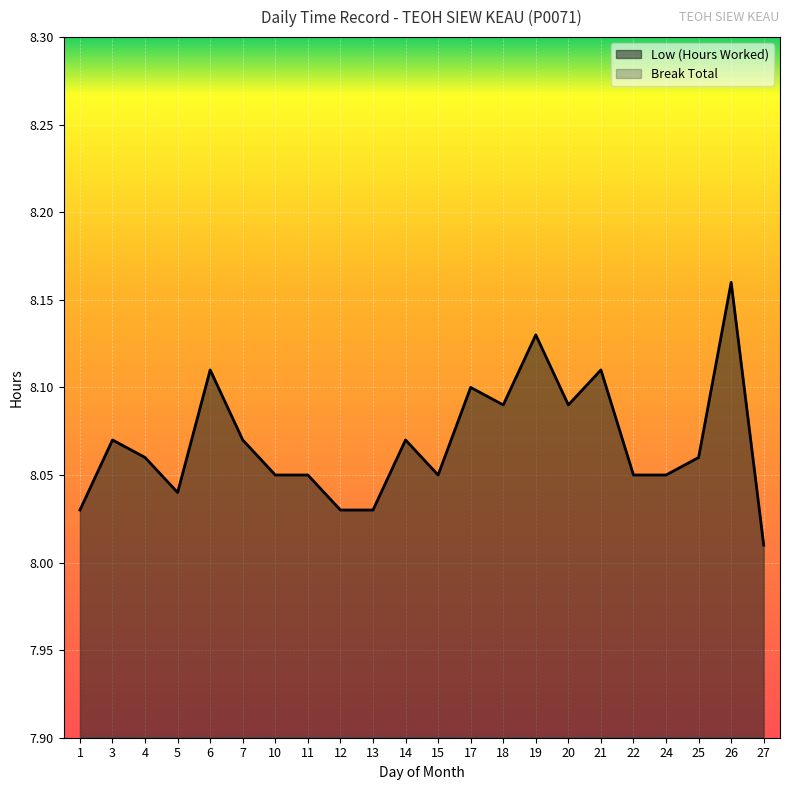

Between 1 and 26, which is larger?

26